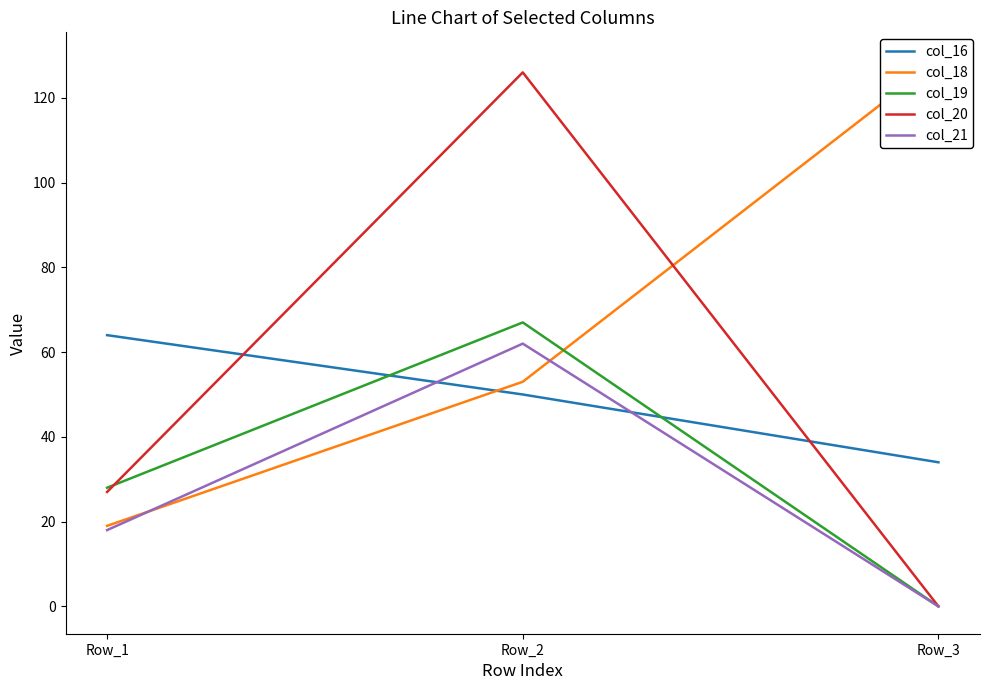

At which label does col_21 reach its minimum?

Row_3